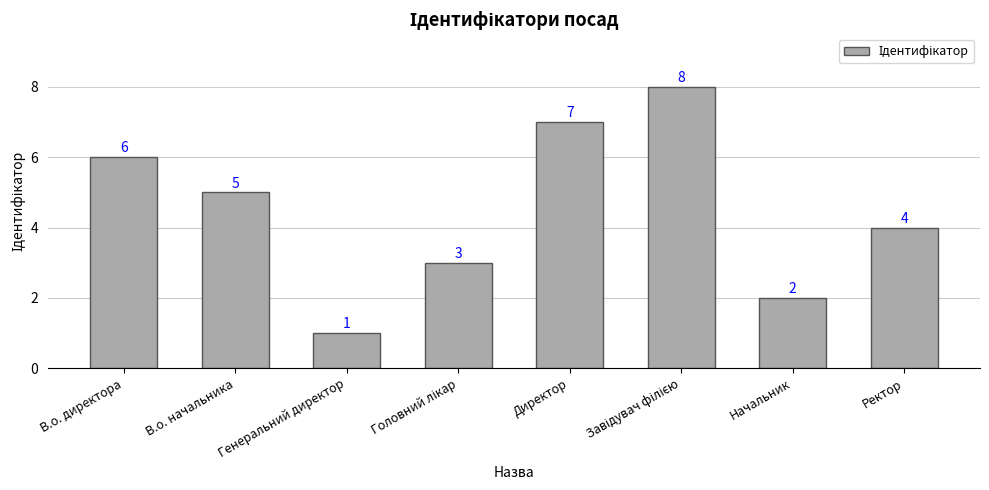

What is the difference between the second highest and minimum values?

6